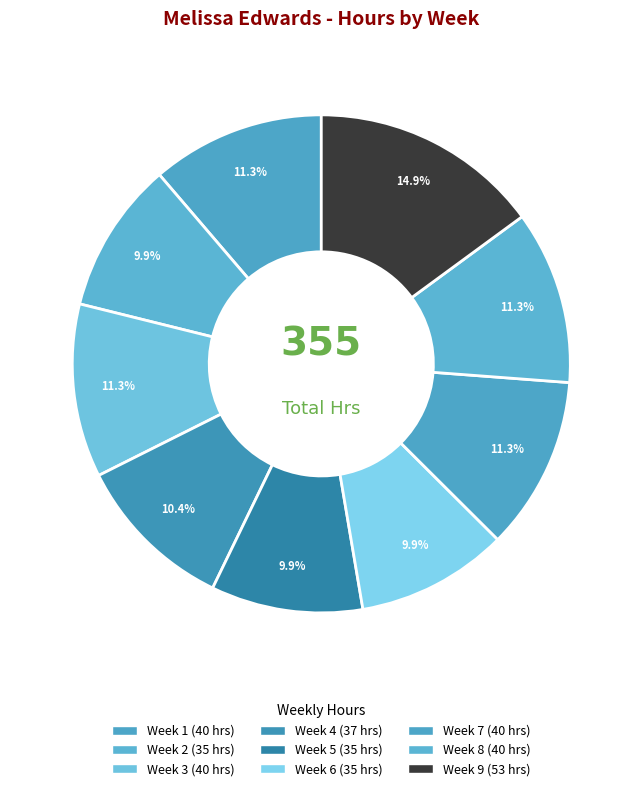

Does Week 1 represent more than half of the total?

No